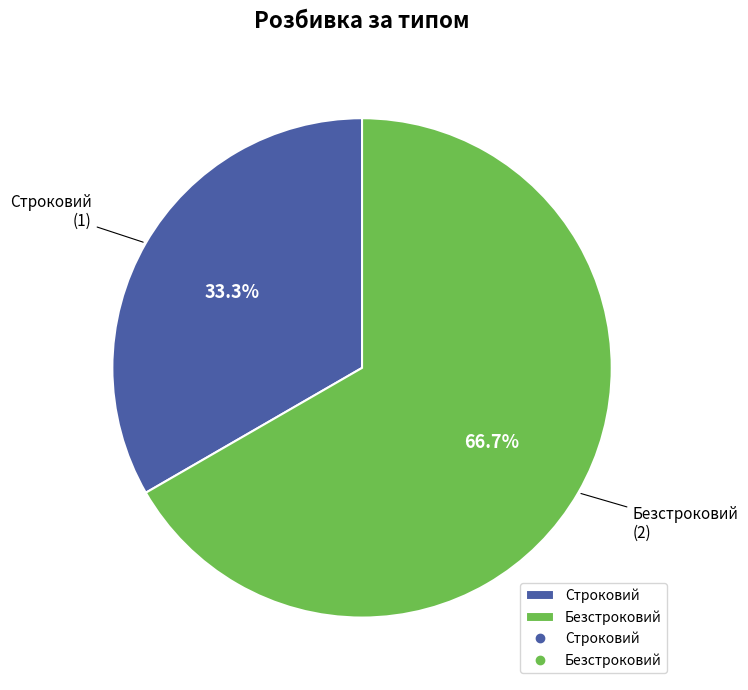

How many segments does this pie chart have?

2